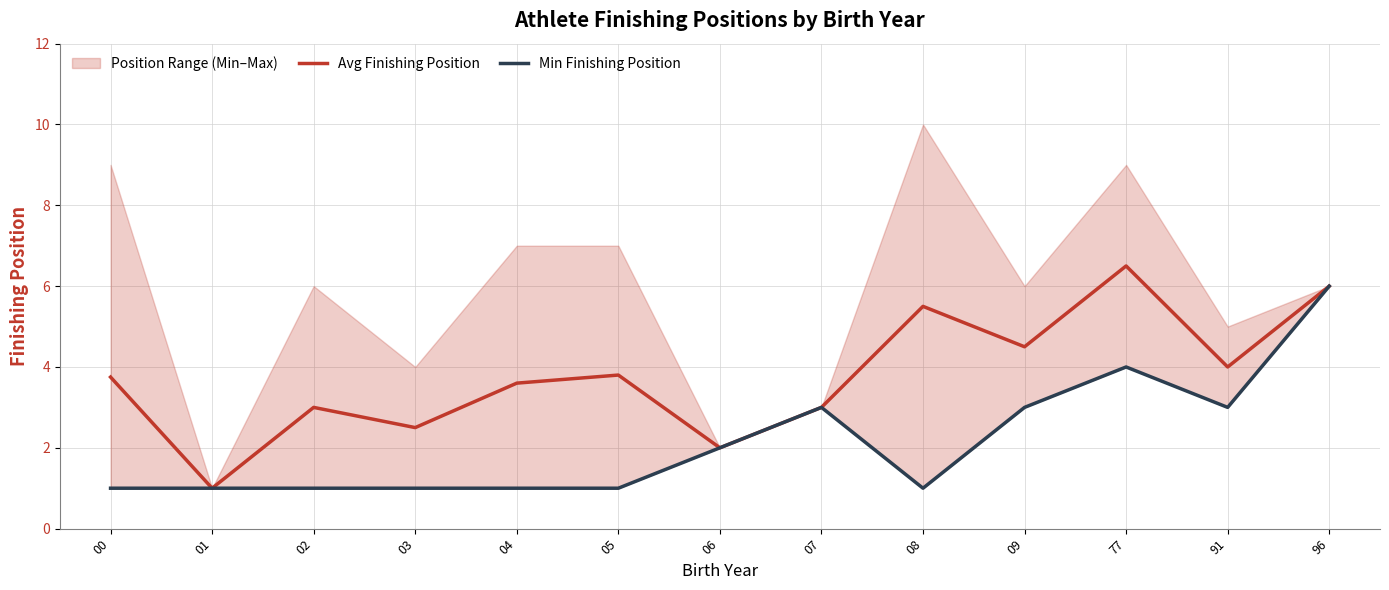

Is it true that Avg Finishing Position equals 2.7 at 06?

False